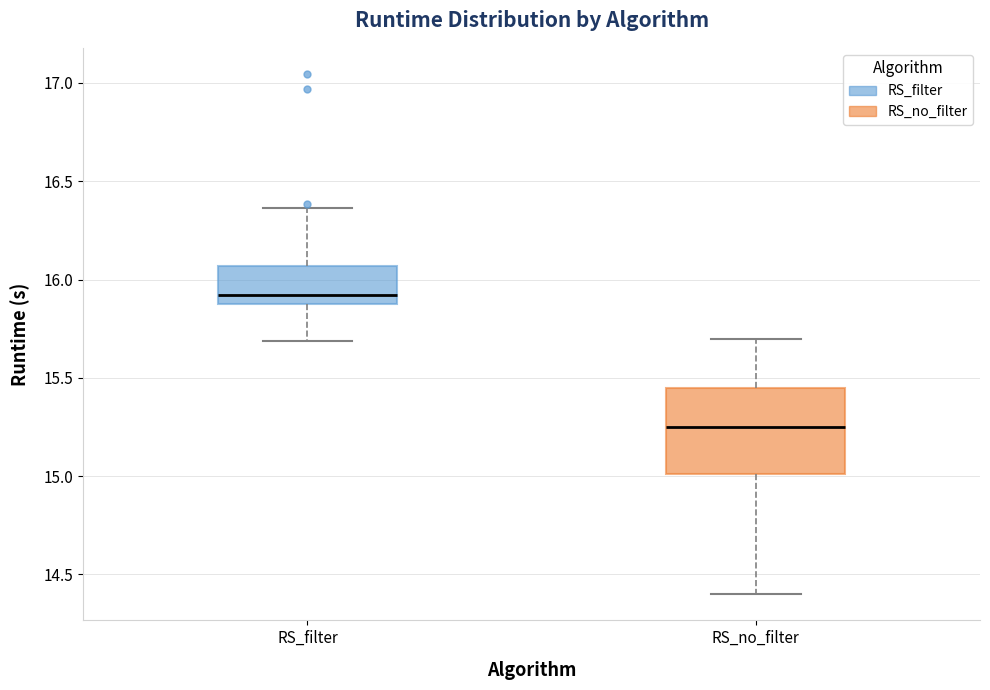

Reading left to right, read every box against the y-axis: the position of its median line, the range the box covers, and the ends of its whiskers. The values are not printed on the chart, so give them approximately, as read against the axis.

RS_filter: median 15.90, box 15.85 to 16.05, whiskers 15.70 to 16.35
RS_no_filter: median 15.25, box 15.00 to 15.45, whiskers 14.40 to 15.70